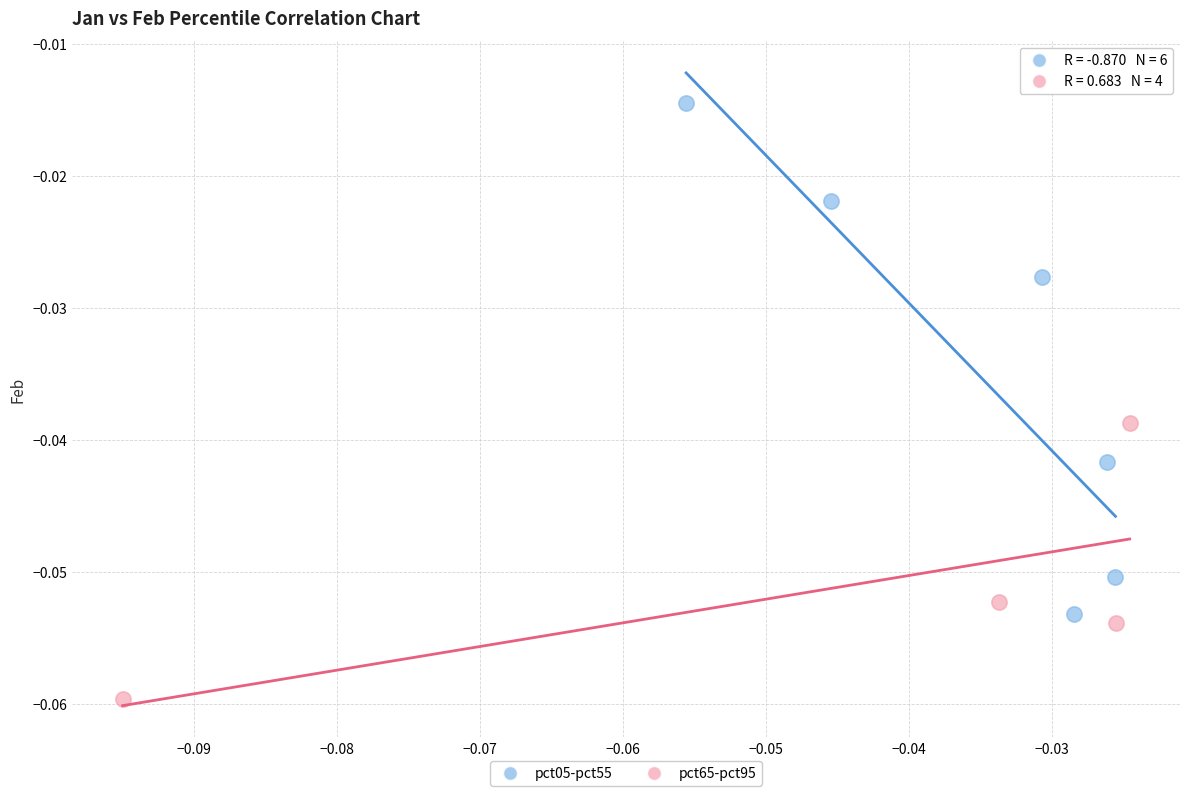

Which series reaches the minimum Y coordinate?

pct65-pct95